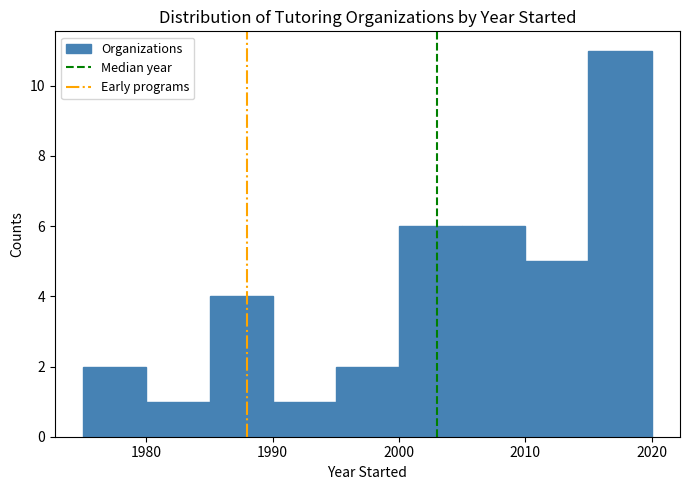

What is the height of the bar covering 1995 to 2000 on the x-axis? The values are not printed on the chart, so give them approximately, as read against the axis.

2